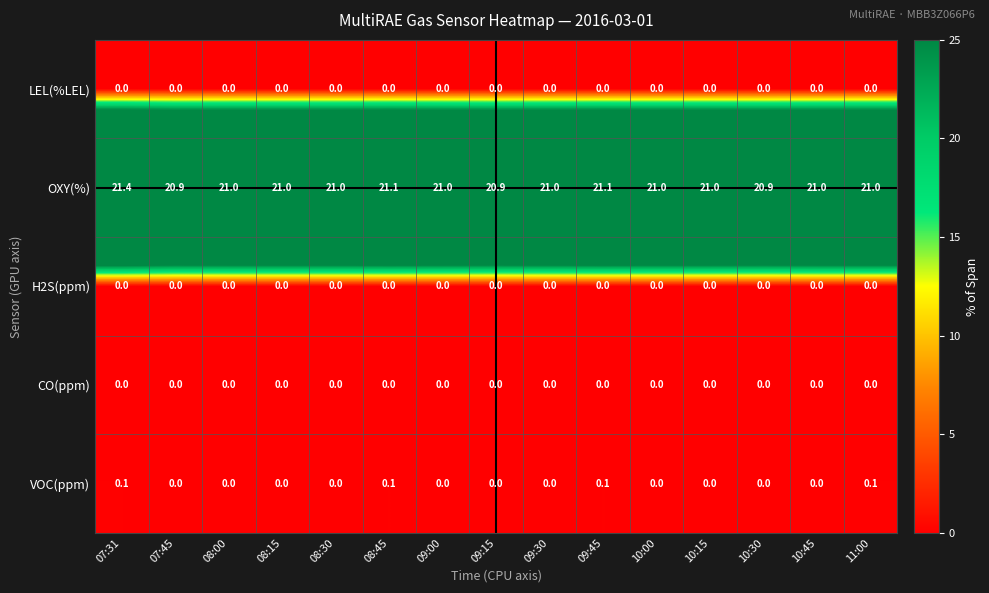

Which category has the highest value in the OXY(%) series?

07:31